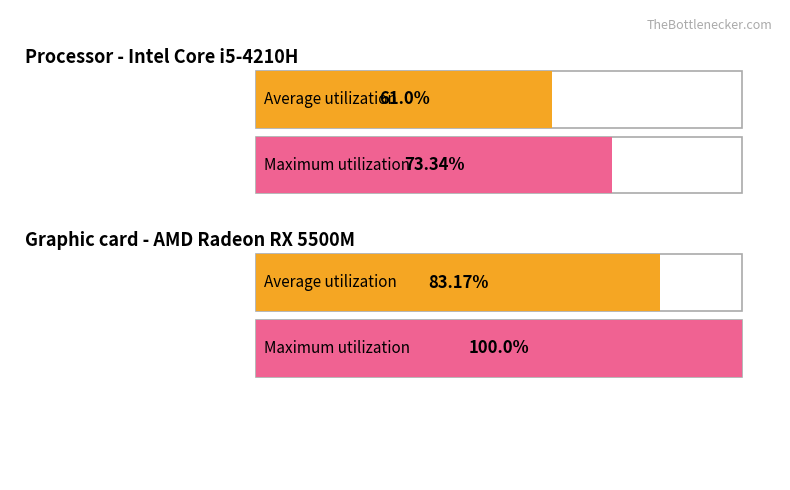

What is the minimum value for Average utilization?

61.0